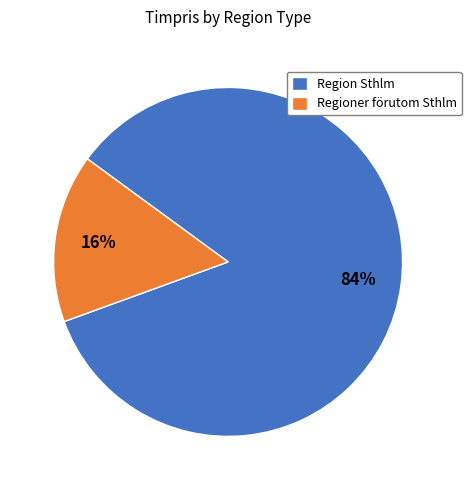

How many segments does this pie chart have?

2